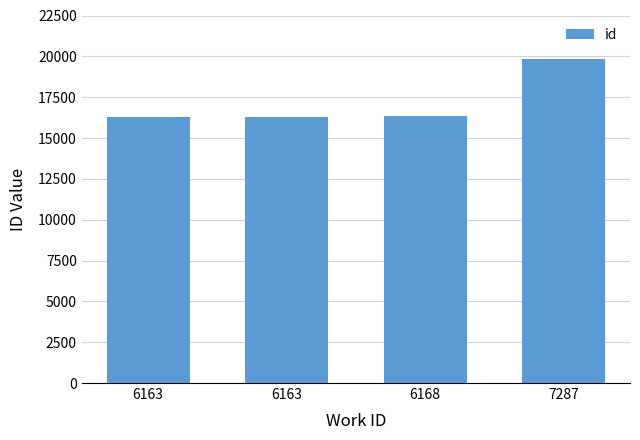

Rank the categories by value from highest to lowest.

7287, 6168, 6163, 6163